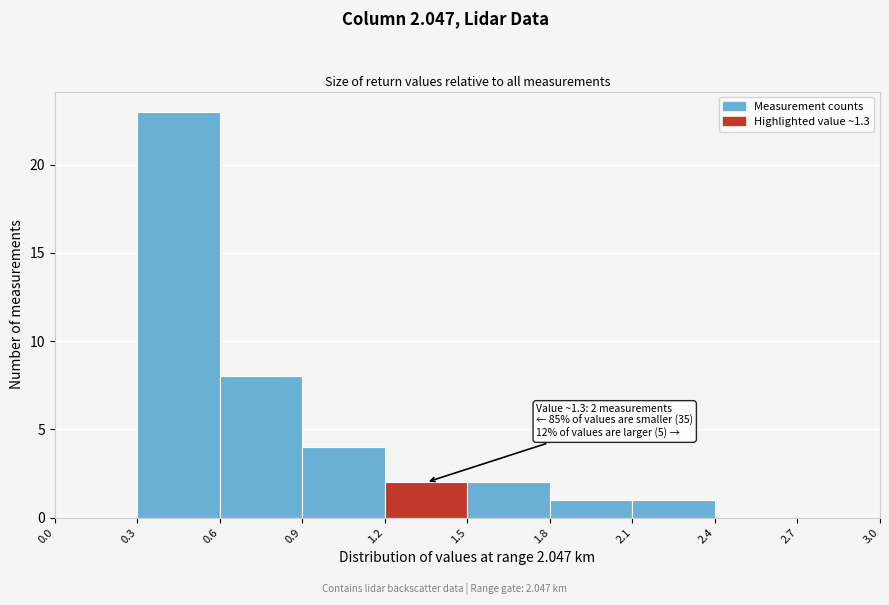

Which range on the x-axis has the tallest bar?

0.3 to 0.6